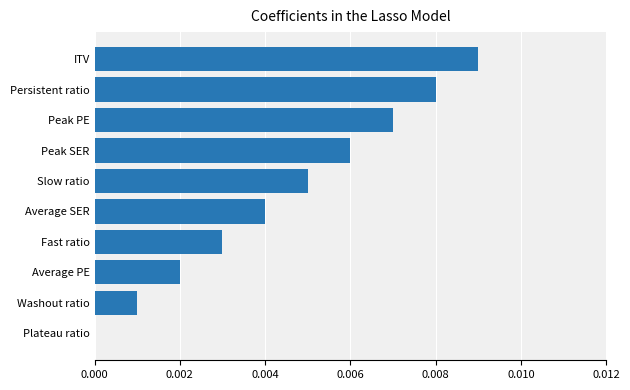

Does the chart contain stacked bars?

No